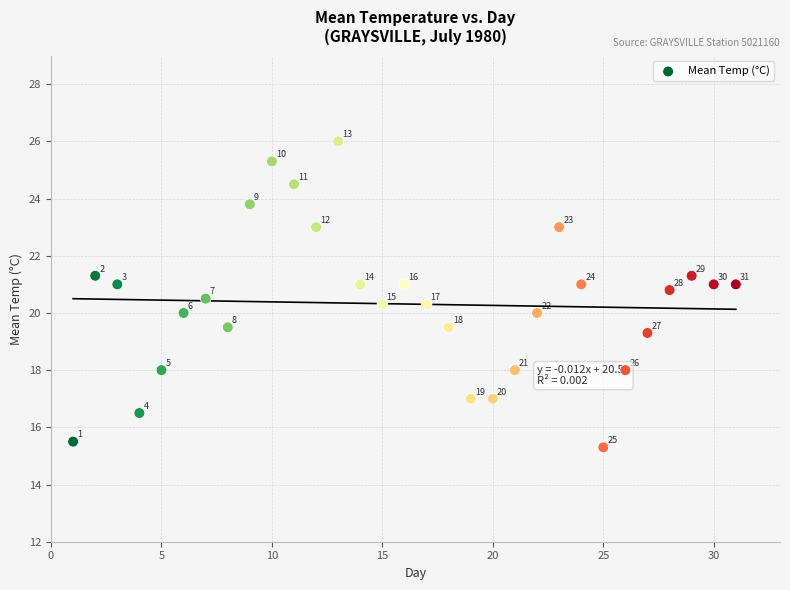

What is the range of X values (max minus min)?

30.0